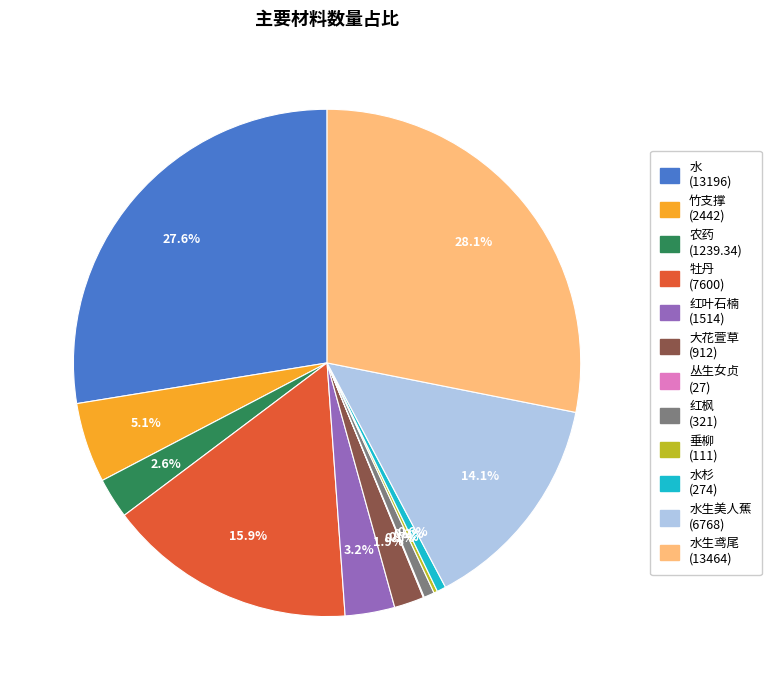

Does any single category account for the majority?

No